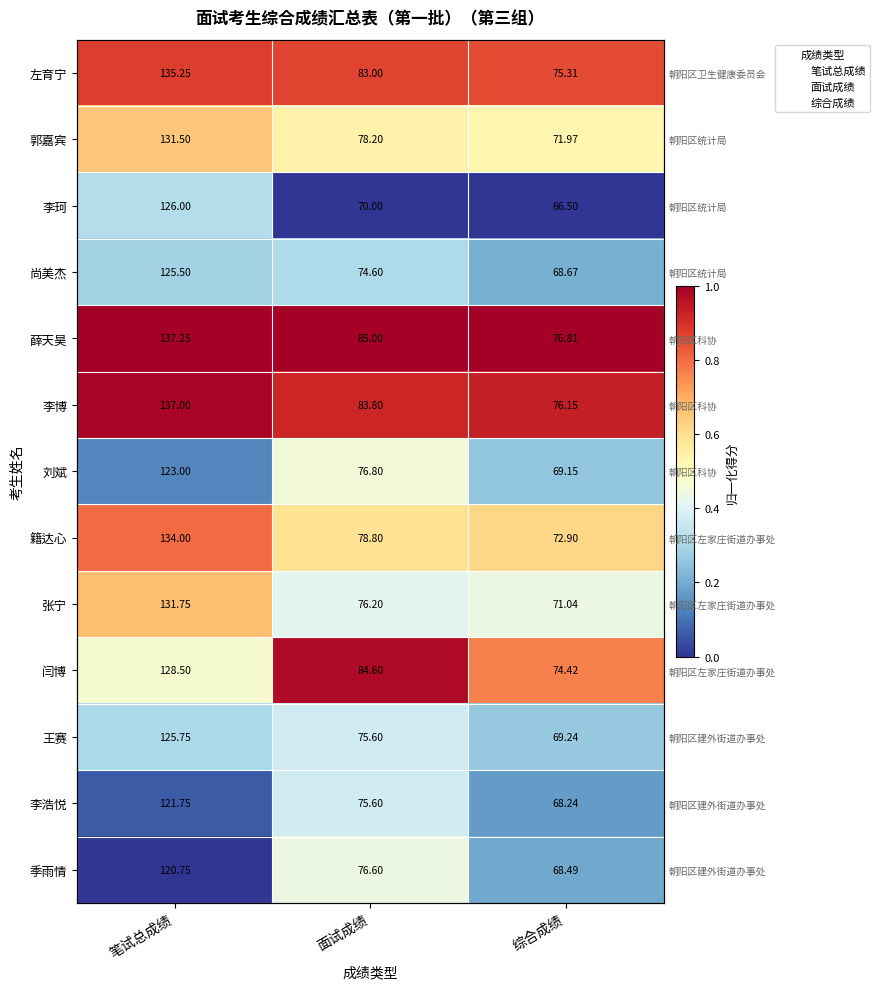

The value of 季雨情 at 面试成绩 is 0.1. True or false?

False